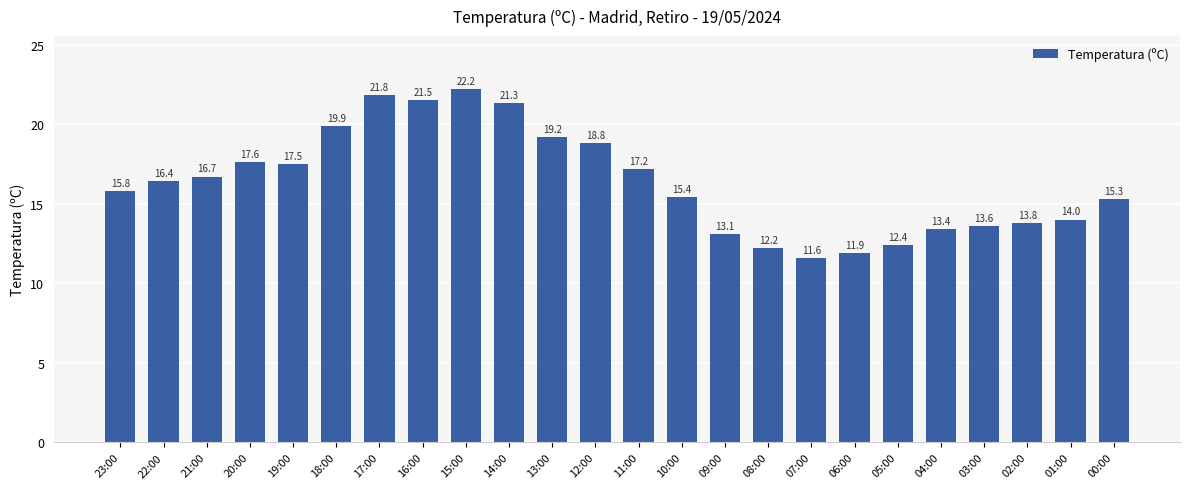

Rank the categories by value from lowest to highest.

07:00, 06:00, 08:00, 05:00, 09:00, 04:00, 03:00, 02:00, 01:00, 00:00, 10:00, 23:00, 22:00, 21:00, 11:00, 19:00, 20:00, 12:00, 13:00, 18:00, 14:00, 16:00, 17:00, 15:00